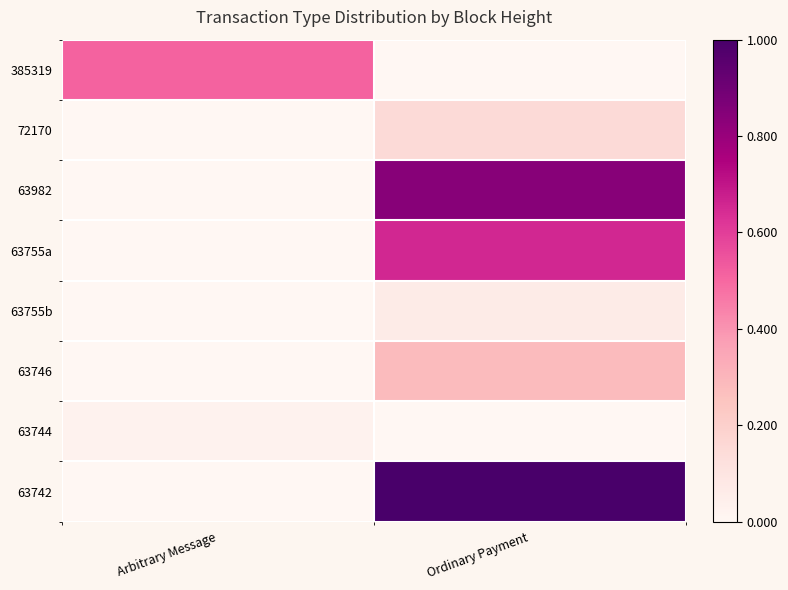

Between Ordinary Payment and Arbitrary Message, which is larger?

Arbitrary Message